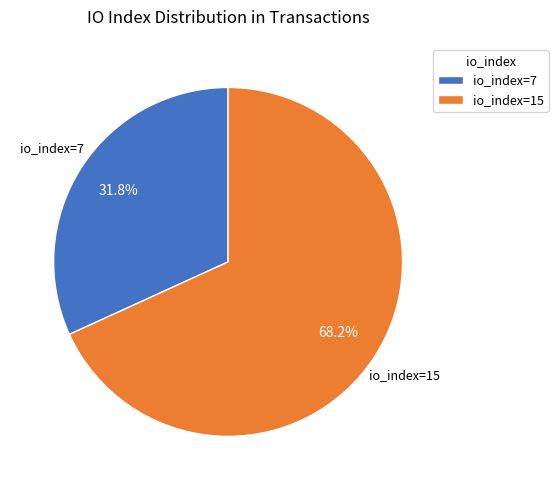

To the nearest percent, what is the difference between the io_index=15 and io_index=7 slice percentages?

36%